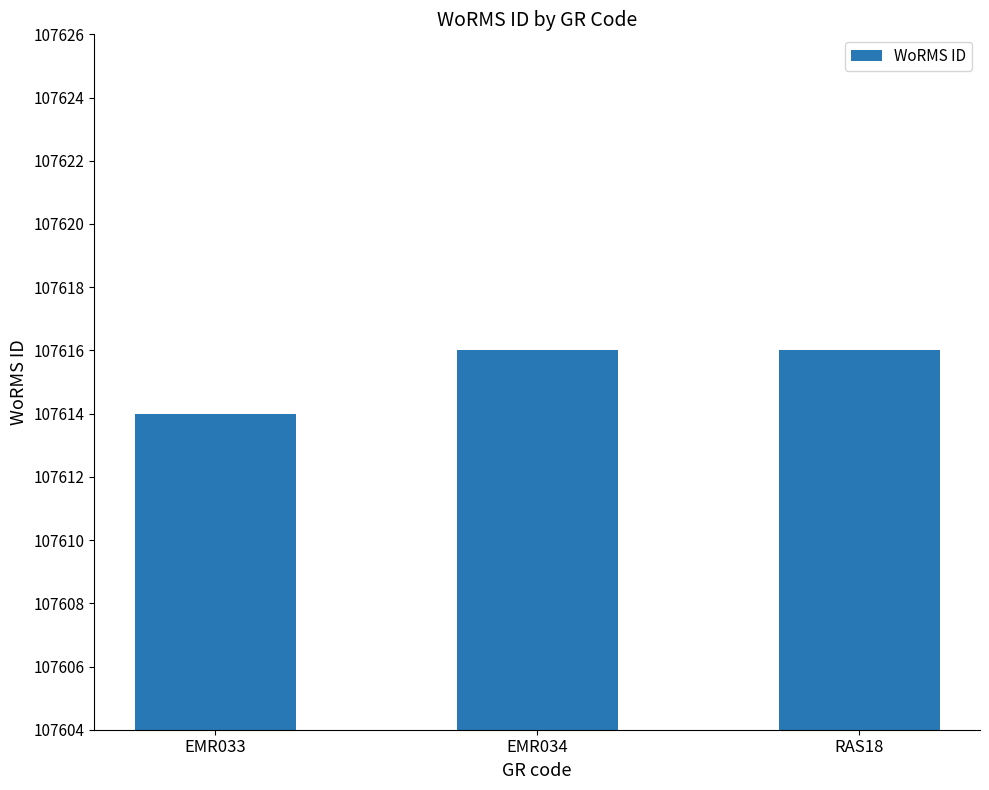

Are the bars grouped side by side (vs. stacked)?

No